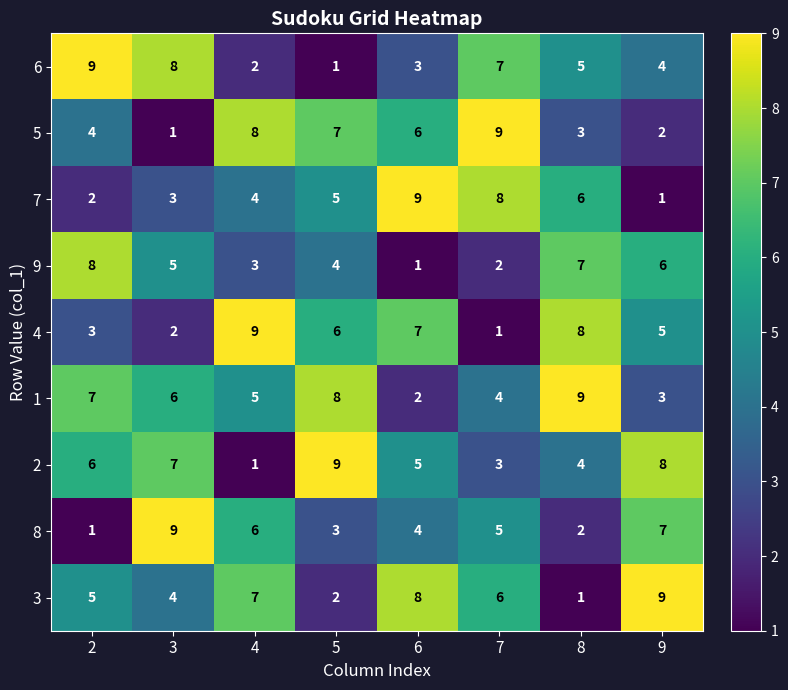

What is the spread (max minus min) of values at 6?

8